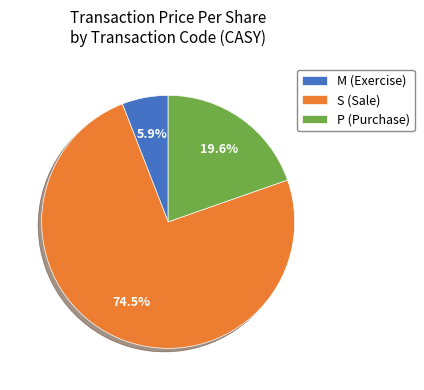

What is the largest slice in the pie chart?

S (Sale)